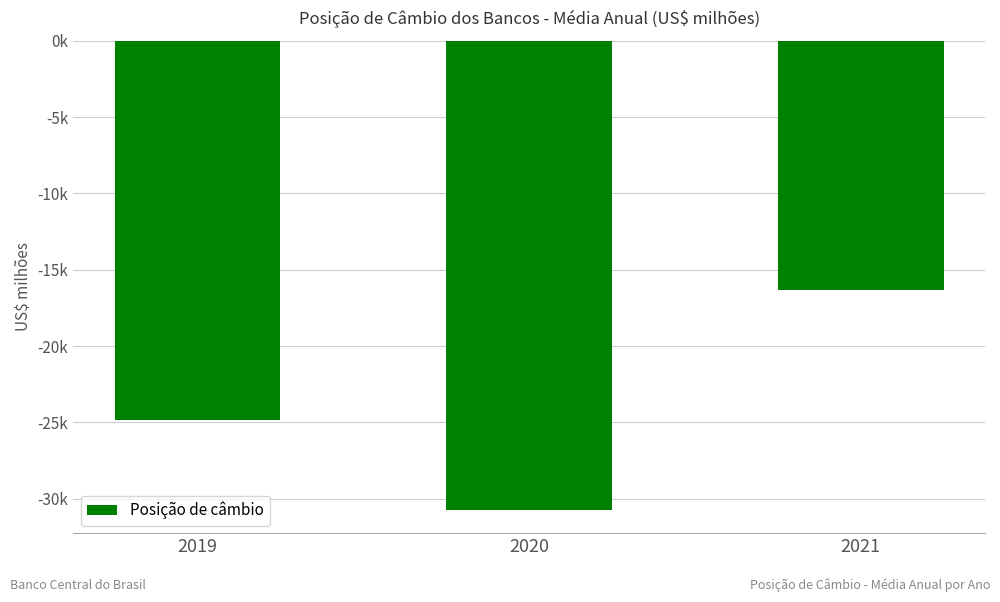

Reading right to left, what are all the values shown in this chart?

-16360.7	-30721.9	-24856.9